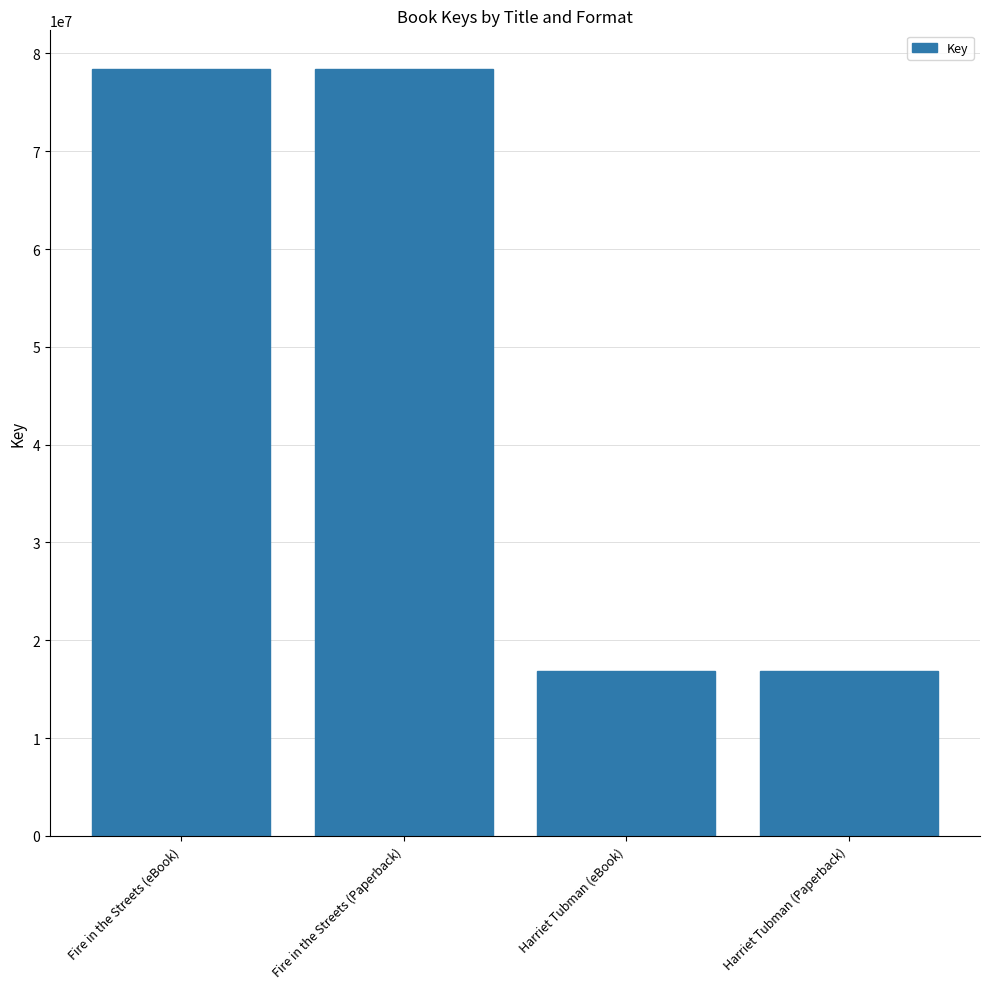

What is the maximum value shown in the chart?

78437483